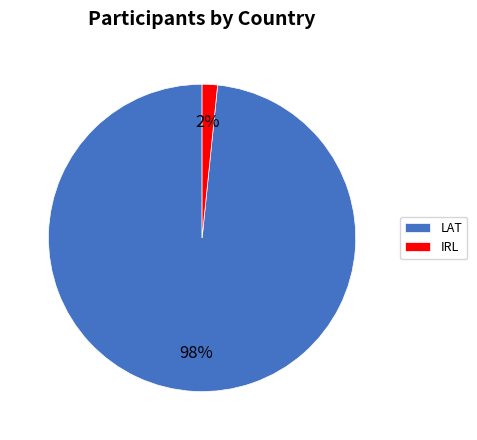

Count the number of slices in the pie.

2